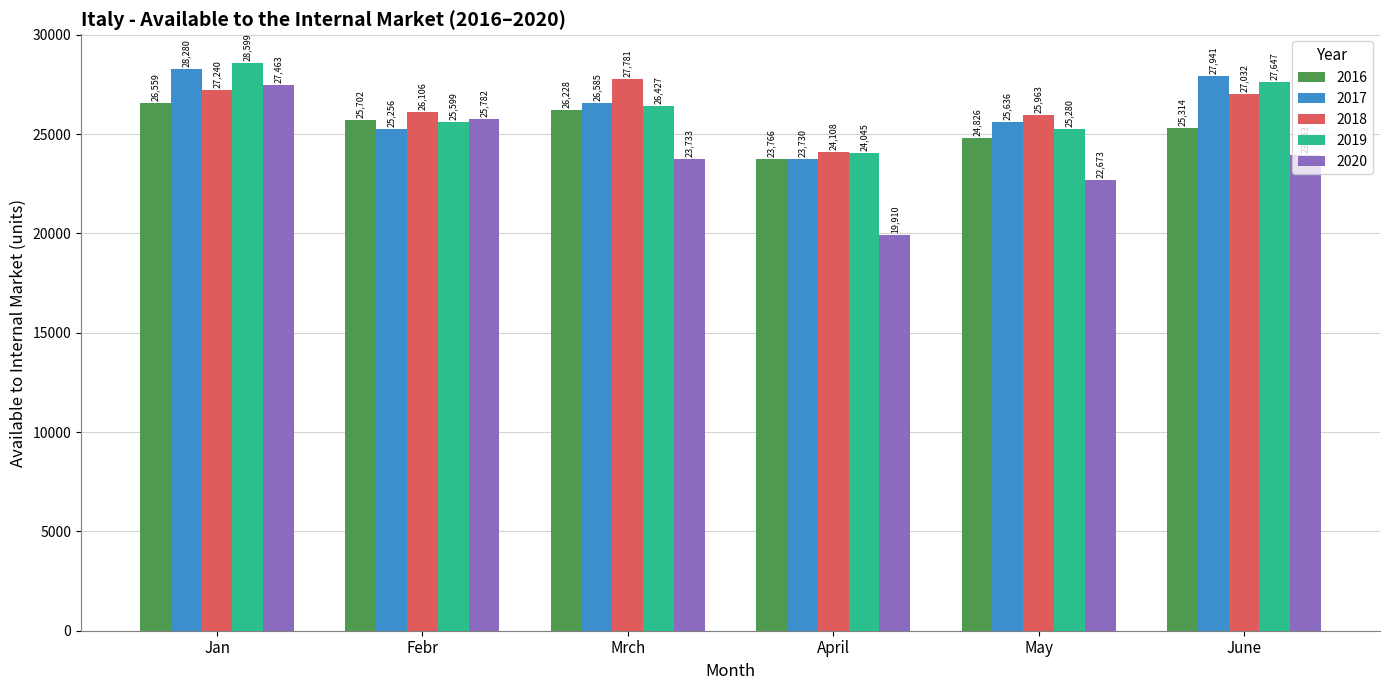

The value of 2018 at April is 24108. True or false?

True